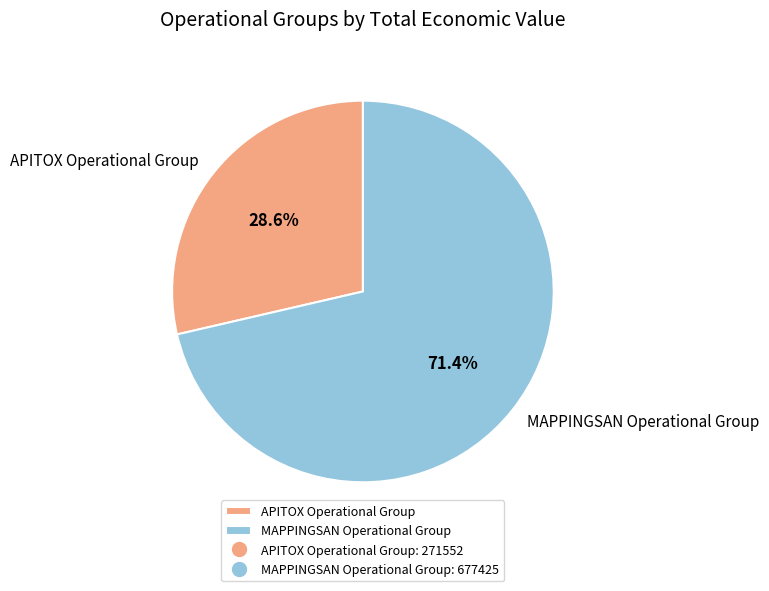

Which slice represents more than half of the pie?

MAPPINGSAN Operational Group